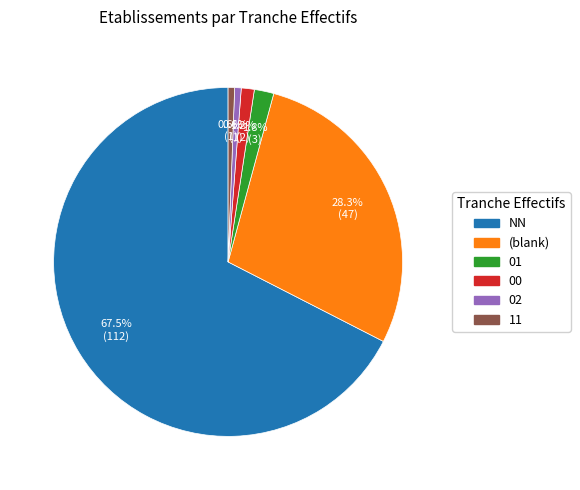

Which slice represents more than half of the pie?

NN